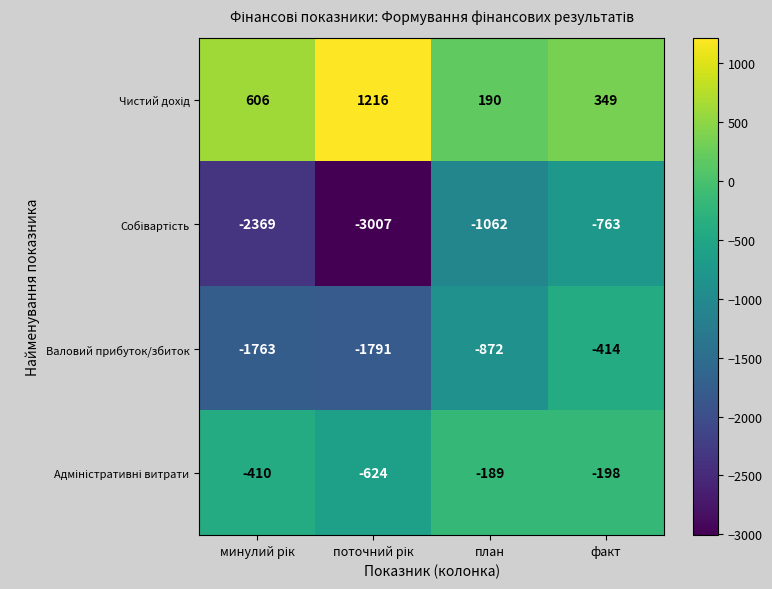

At which category is the sum across all series the highest?

факт